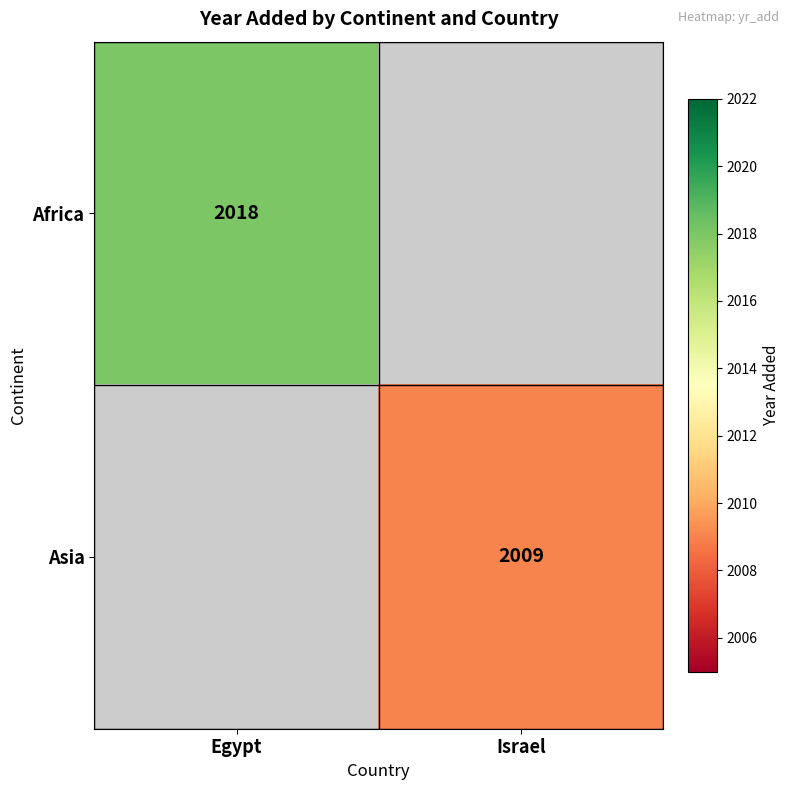

True or false: Asia has a value of 2009 at Israel.

True